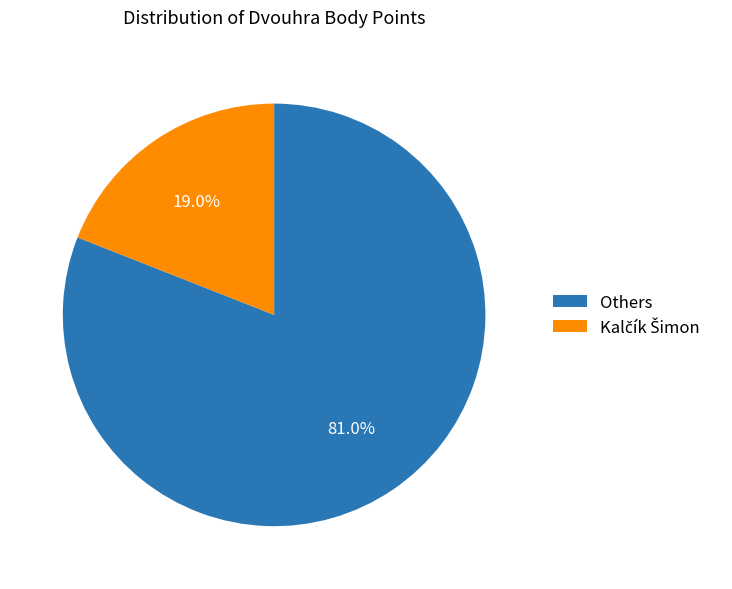

To the nearest percent, what is the difference between the largest and smallest slice percentages?

62%